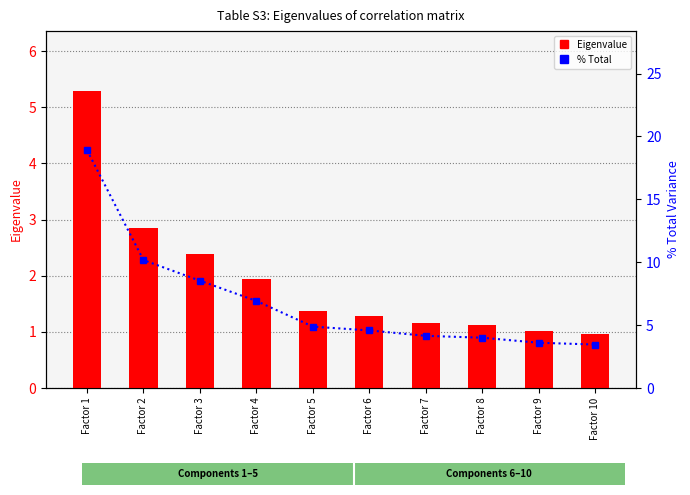

What are all the series names shown in the legend?

Eigenvalue, % Total